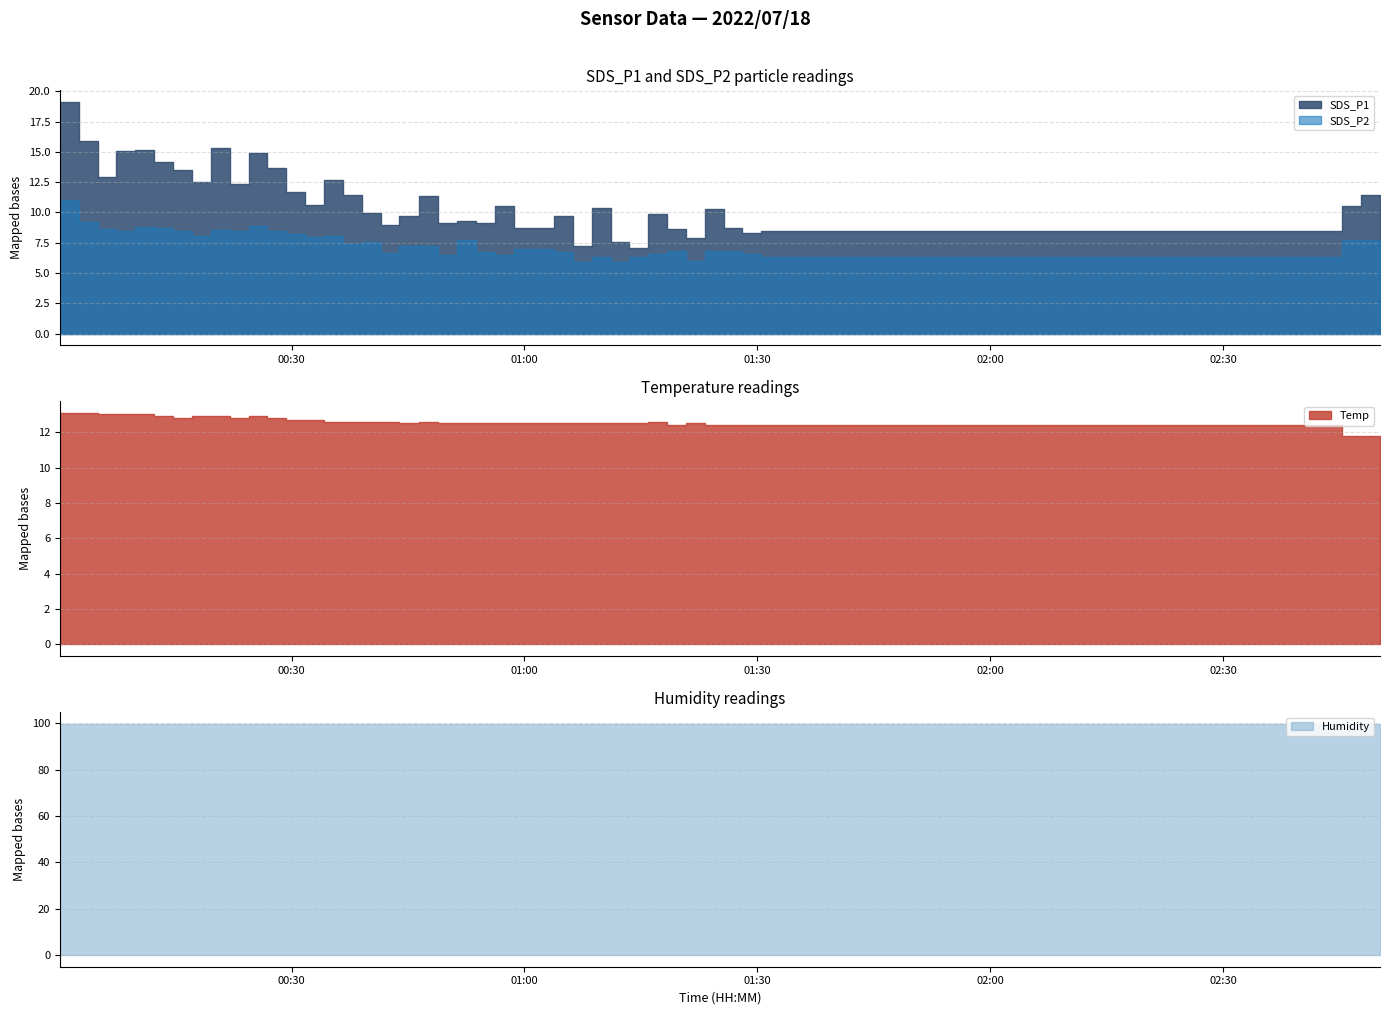

Where does the Temp series first go above 12?

2022/07/18 00:00:10